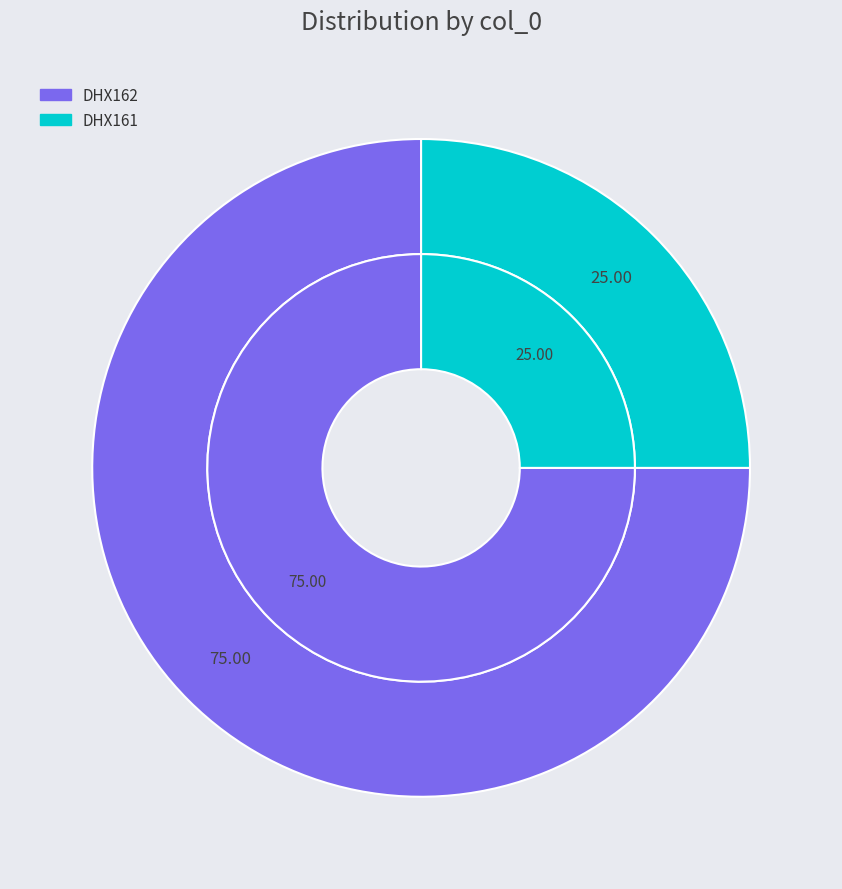

What is the smallest slice in the pie chart?

DHX161